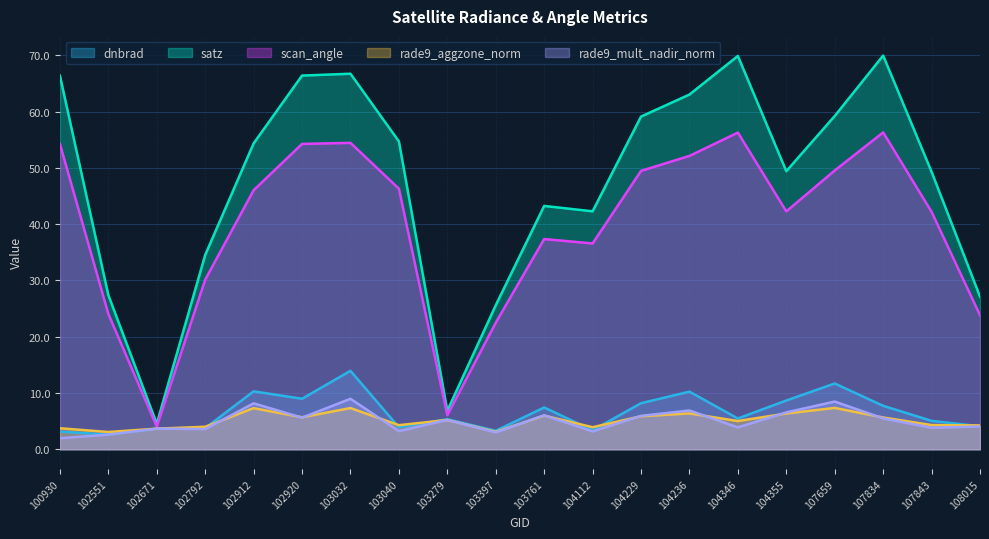

At which label does dnbrad first exceed 5?

102912